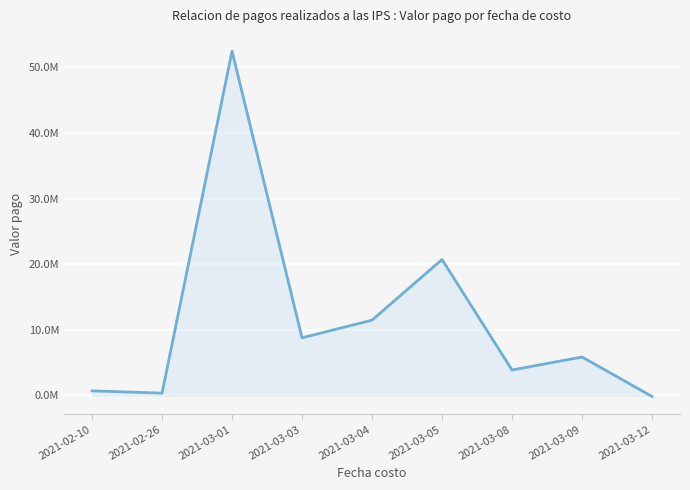

Is this an area chart (filled region under the line)?

Yes